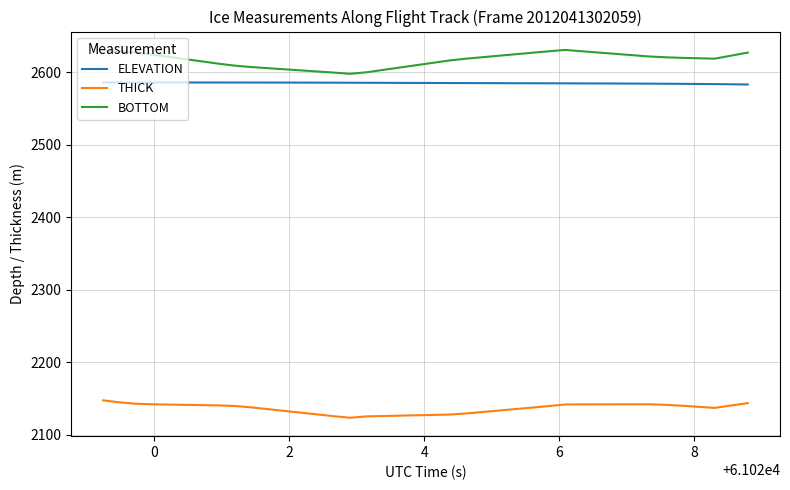

How many lines are shown in the chart?

3